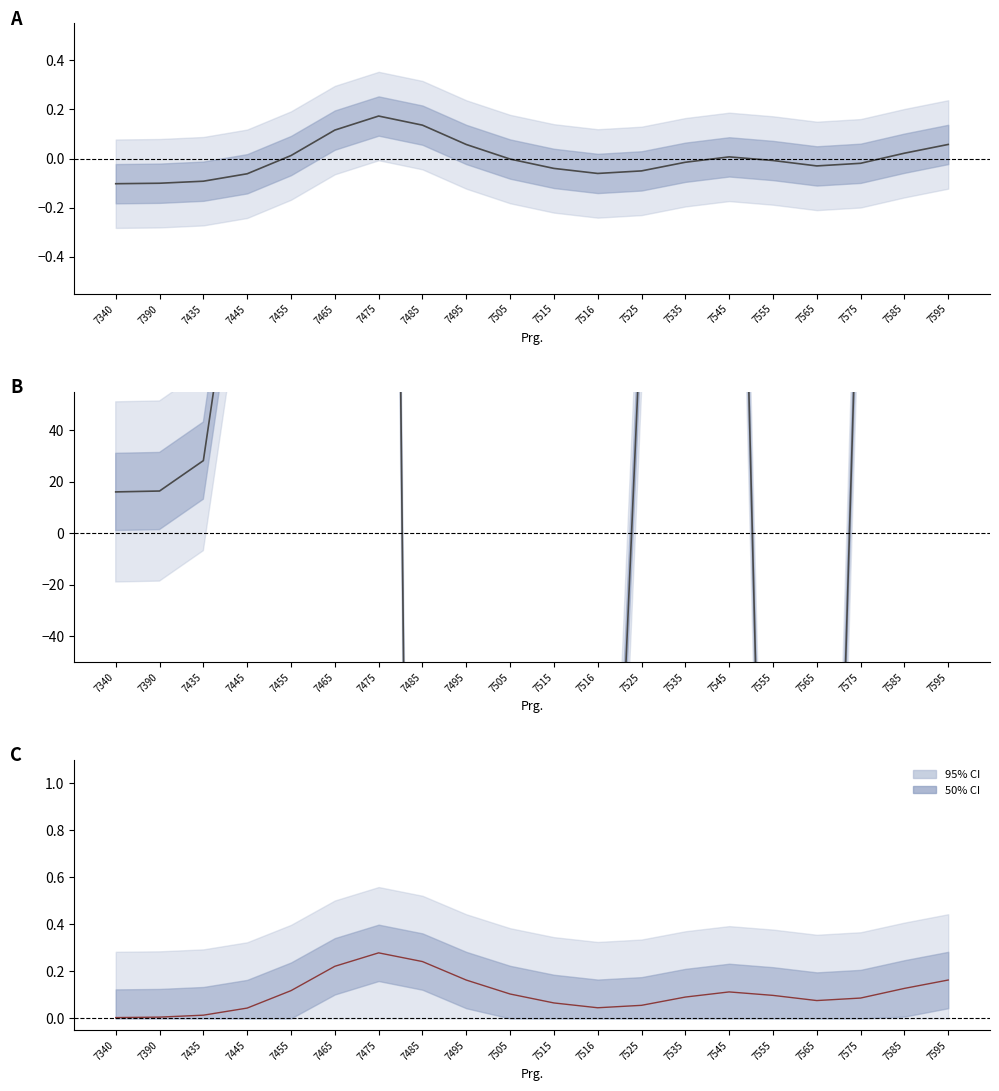

At which category does the chart reach its peak across all series?

7465